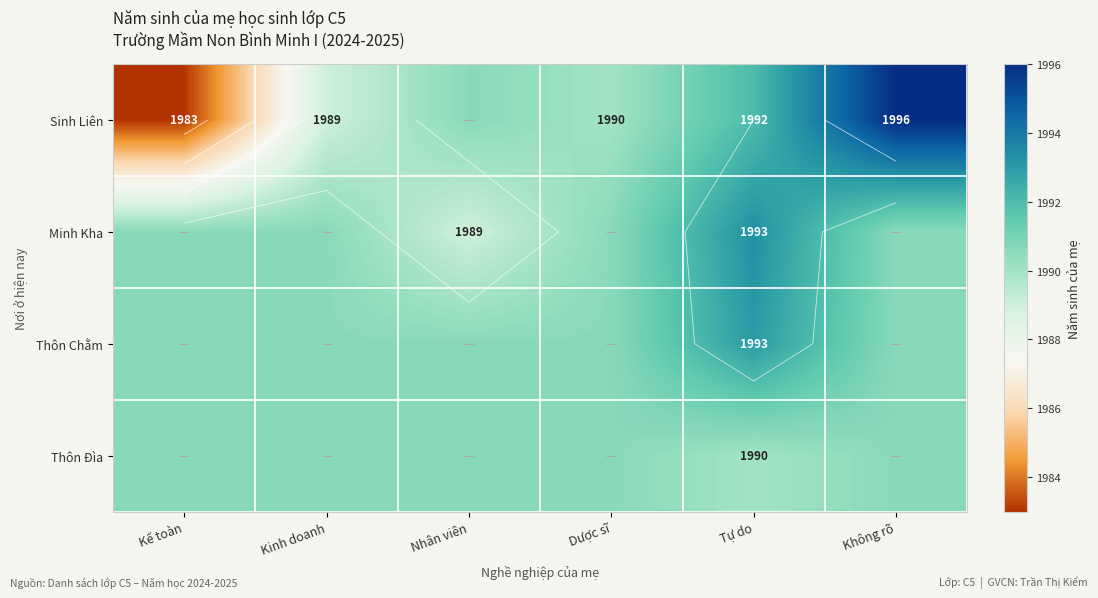

What is the total value across all series at Kế toàn?

7954.8